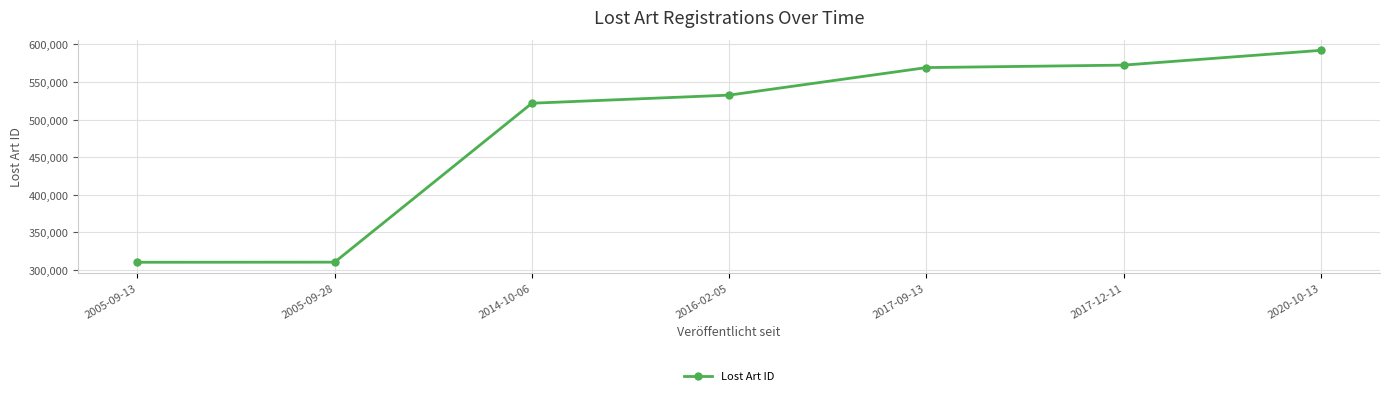

What is the difference between the maximum and minimum values?

281604